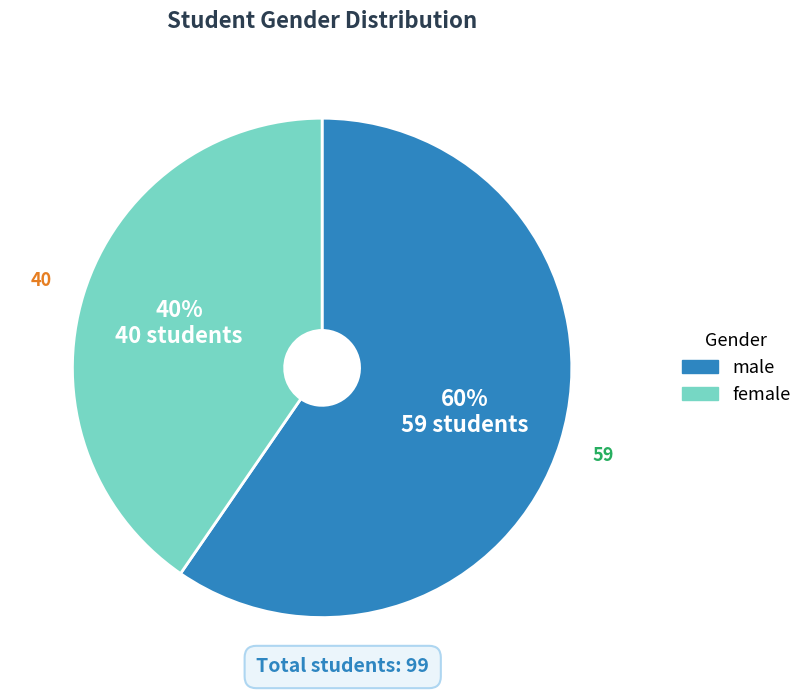

To the nearest percent, what portion does male represent?

60%